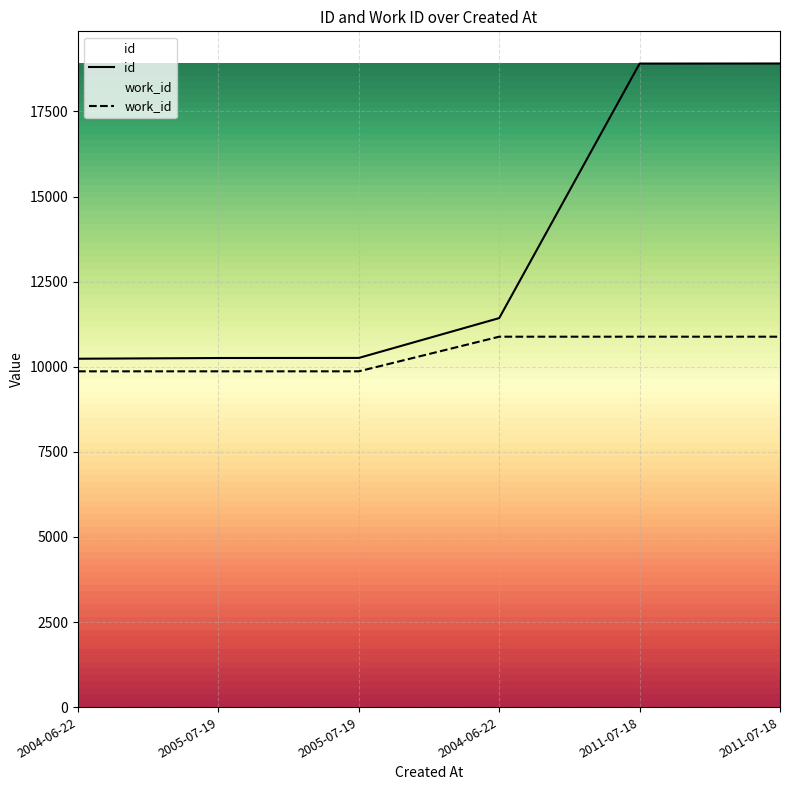

What is the label of the 1st point from the left?

2004-06-22